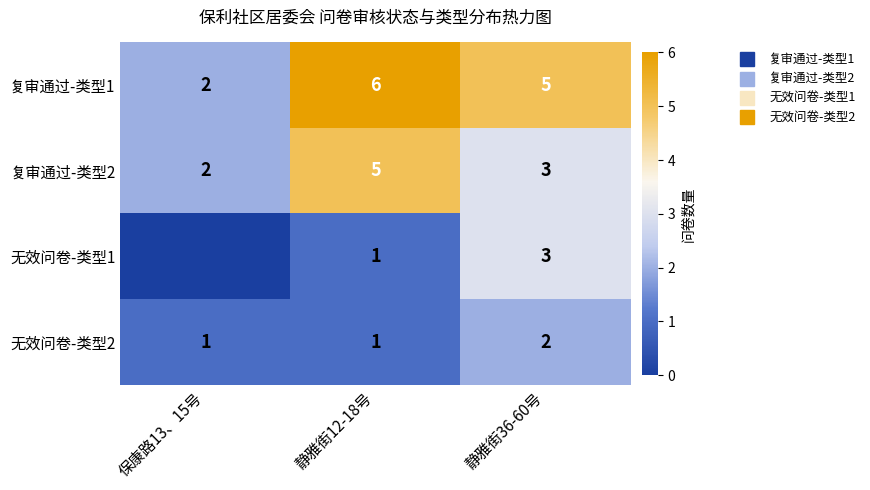

Rank the series by their maximum value, from lowest to highest.

无效问卷-类型2, 无效问卷-类型1, 复审通过-类型2, 复审通过-类型1